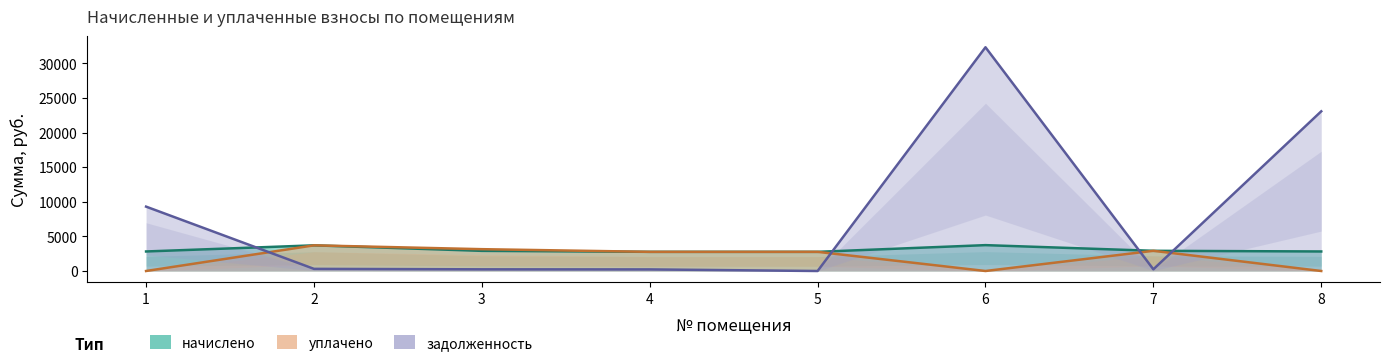

How many categories are shown in the chart?

8